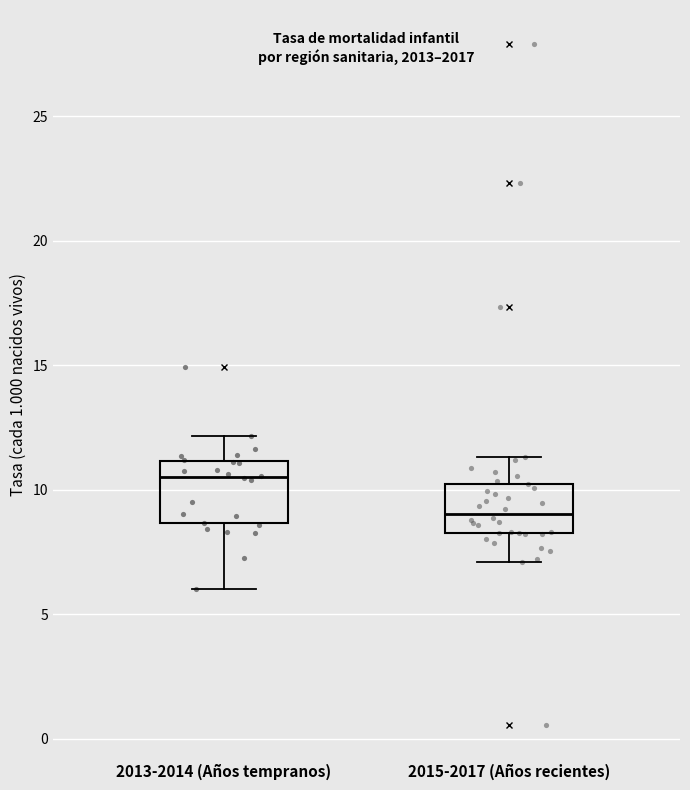

Reading left to right, read every box against the y-axis: the position of its median line, the range the box covers, and the ends of its whiskers. The values are not printed on the chart, so give them approximately, as read against the axis.

2013-2014 (Años tempranos): median 10.5, box 8.5 to 11.0, whiskers 6.0 to 12.0
2015-2017 (Años recientes): median 9.0, box 8.5 to 10.0, whiskers 7.0 to 11.5